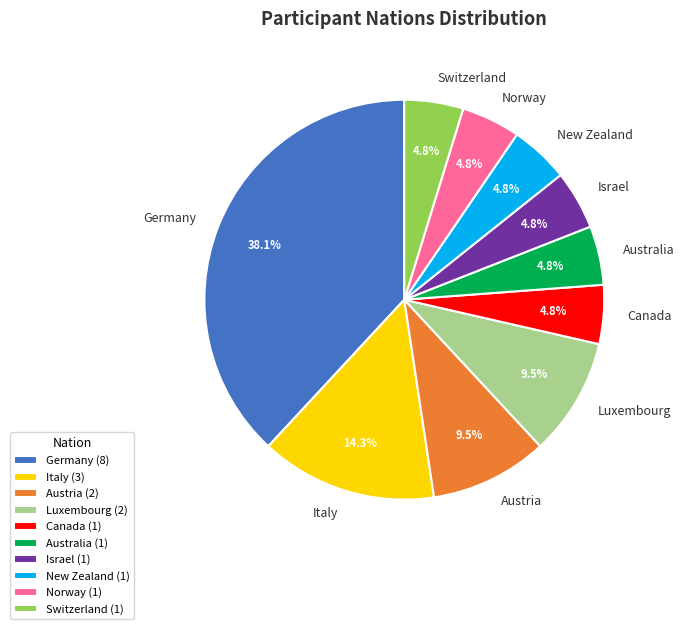

What percentage is the Canada slice, to the nearest percent?

5%